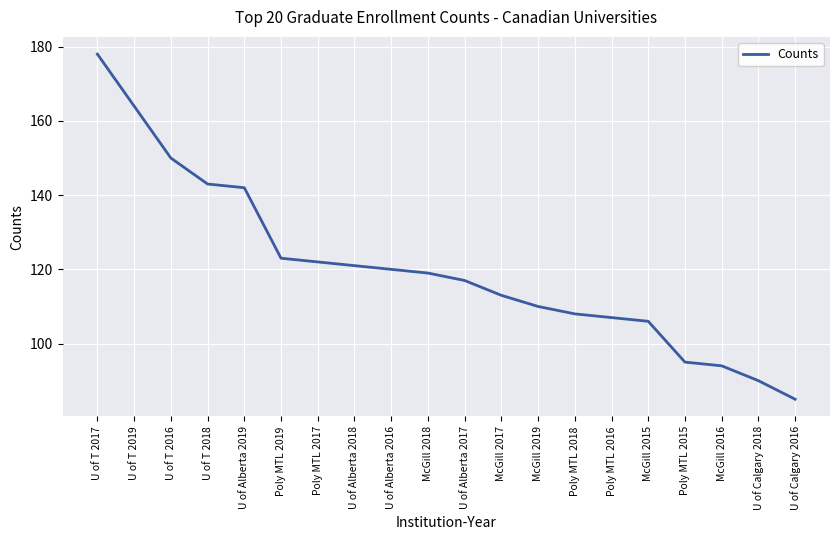

Reading left to right, list all the values displayed in this chart.

U of T 2017=178	U of T 2019=164	U of T 2016=150	U of T 2018=143	U of Alberta 2019=142	Poly MTL 2019=123	Poly MTL 2017=122	U of Alberta 2018=121	U of Alberta 2016=120	McGill 2018=119	U of Alberta 2017=117	McGill 2017=113	McGill 2019=110	Poly MTL 2018=108	Poly MTL 2016=107	McGill 2015=106	Poly MTL 2015=95	McGill 2016=94	U of Calgary 2018=90	U of Calgary 2016=85